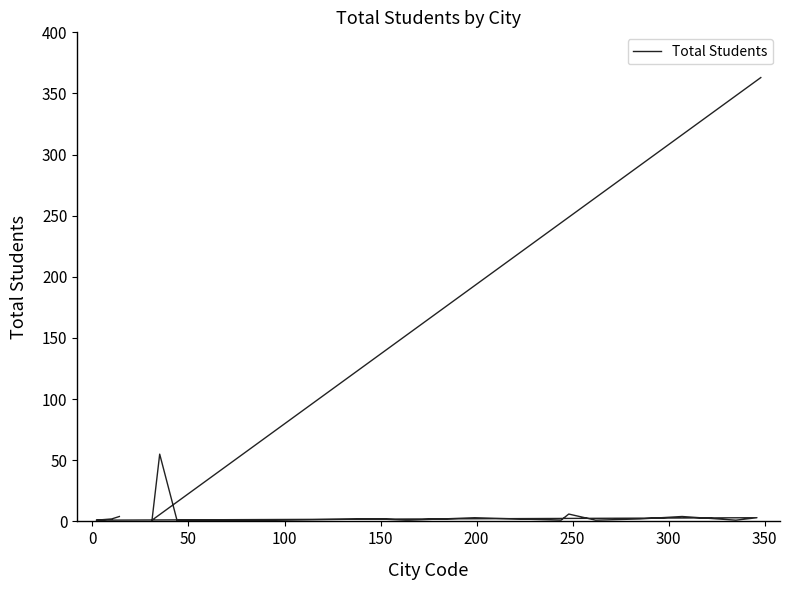

Is this an area chart (filled region under the line)?

No